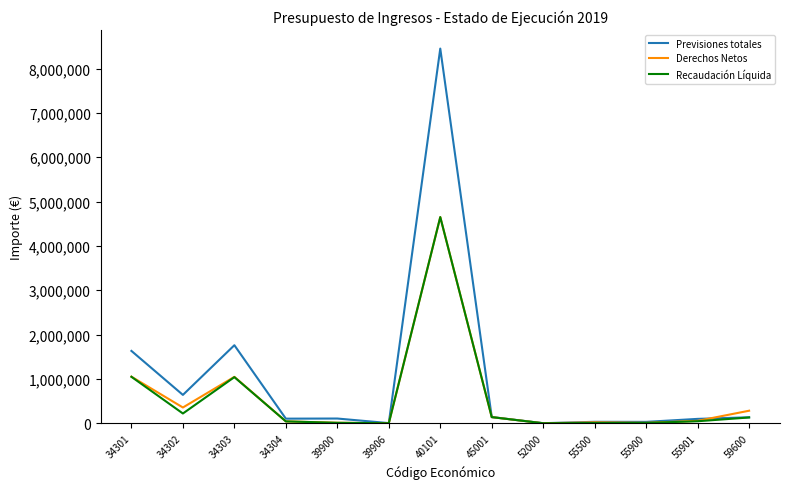

Which series has the widest spread of values?

Previsiones totales